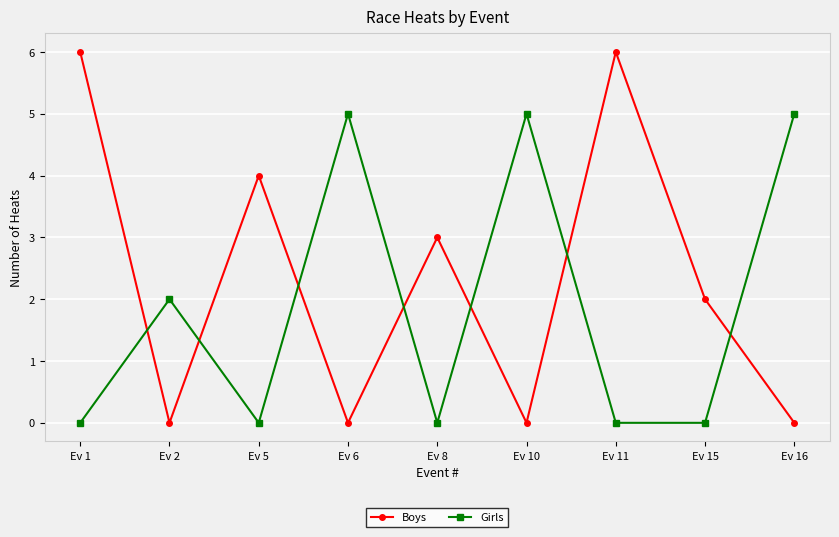

Reading left to right, transcribe all the data shown in this chart.

Boys: Ev 1=6	Ev 2=0	Ev 5=4	Ev 6=0	Ev 8=3	Ev 10=0	Ev 11=6	Ev 15=2	Ev 16=0
Girls: Ev 1=0	Ev 2=2	Ev 5=0	Ev 6=5	Ev 8=0	Ev 10=5	Ev 11=0	Ev 15=0	Ev 16=5